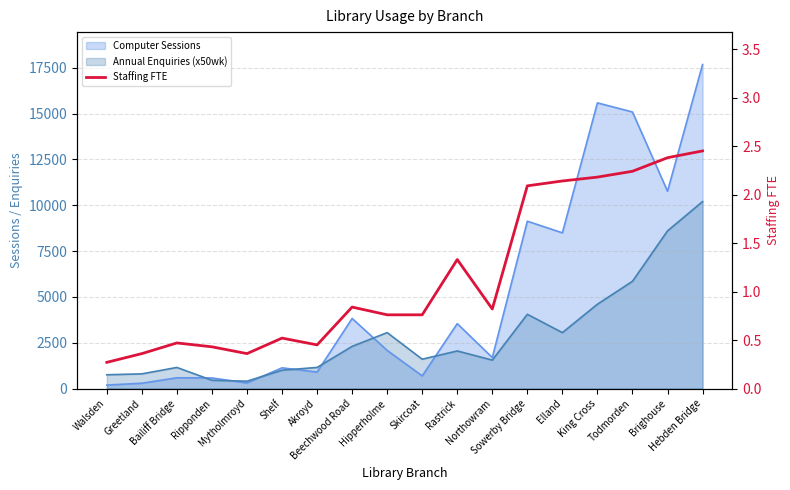

What is the smallest value displayed?

0.3